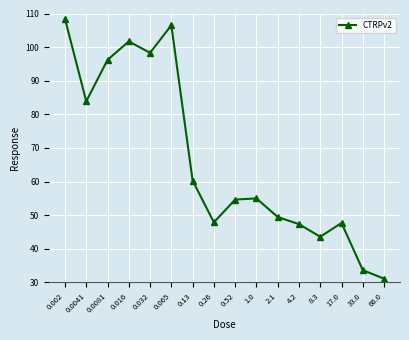

What is the sum of all values?

1065.7